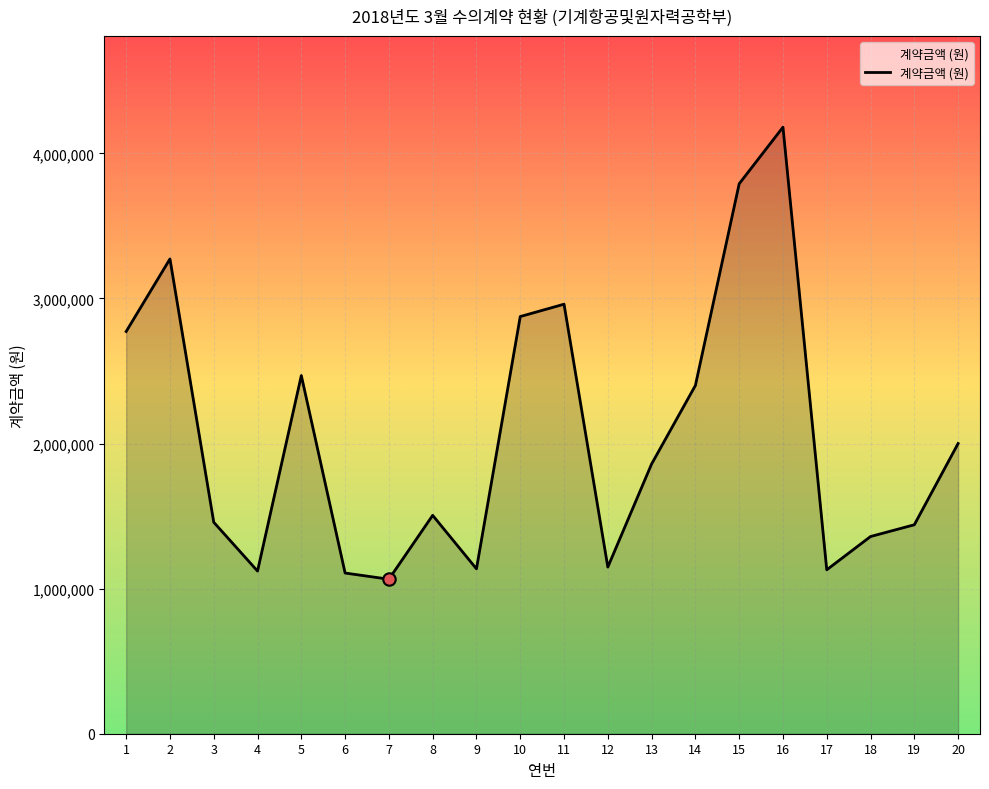

What is the change in value from 1 to 20?

-772000